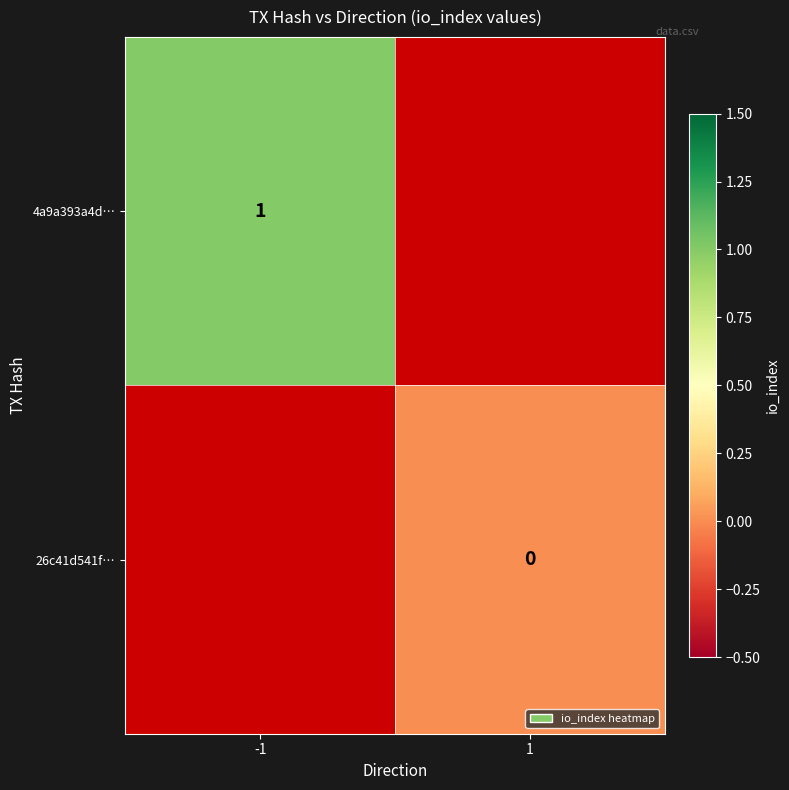

How many positive values does the 4a9a393a4d… series have?

1